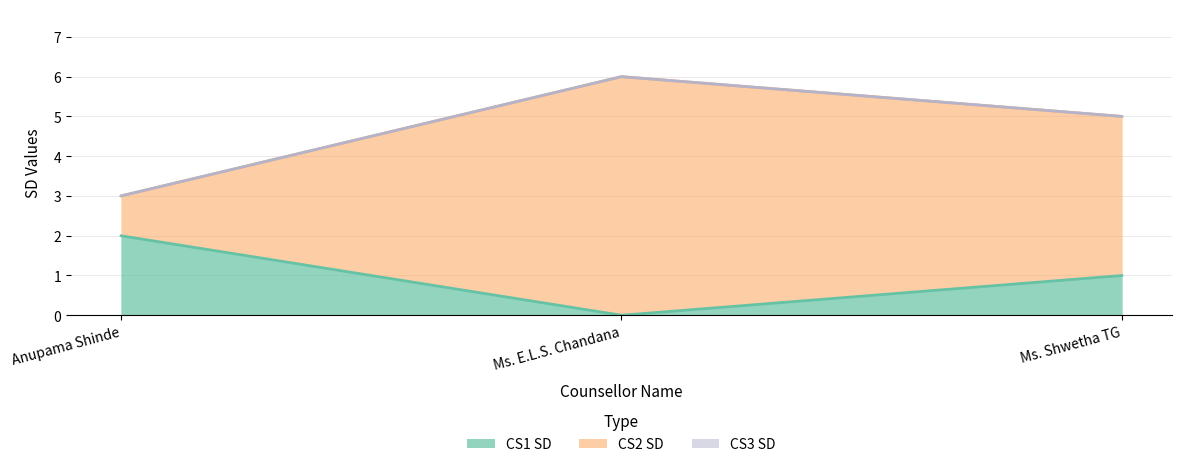

Rank the series at Ms. Shwetha TG from highest to lowest value.

CS2 SD, CS1 SD